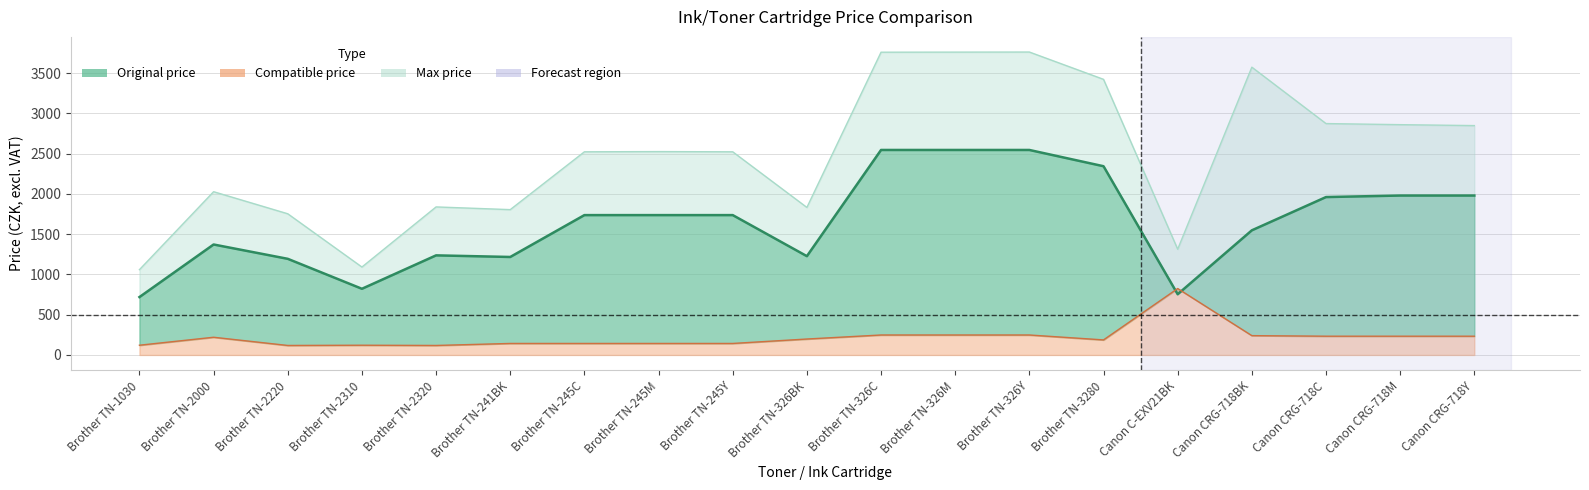

Rank the series by their maximum value, from highest to lowest.

Max price, Original price, Compatible price